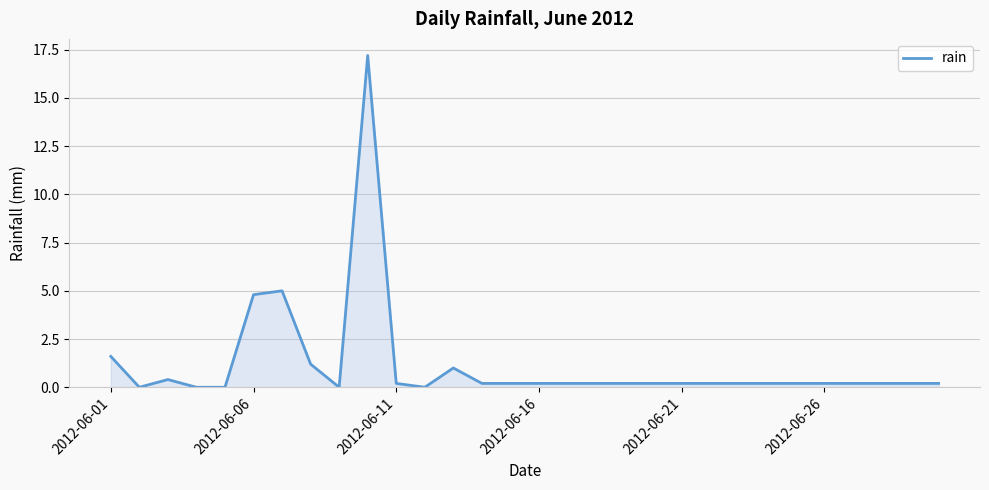

What is the maximum value shown in the chart?

17.2